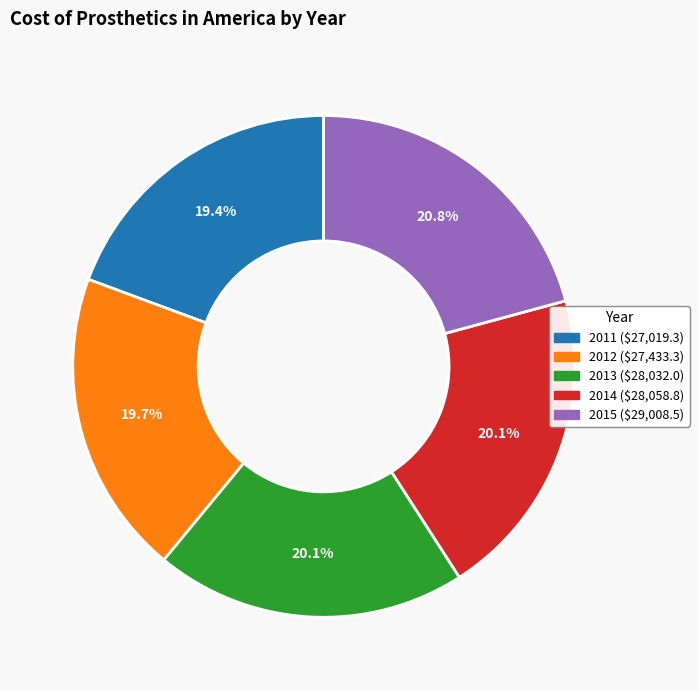

What portion of the pie excludes 2012?

80.3%